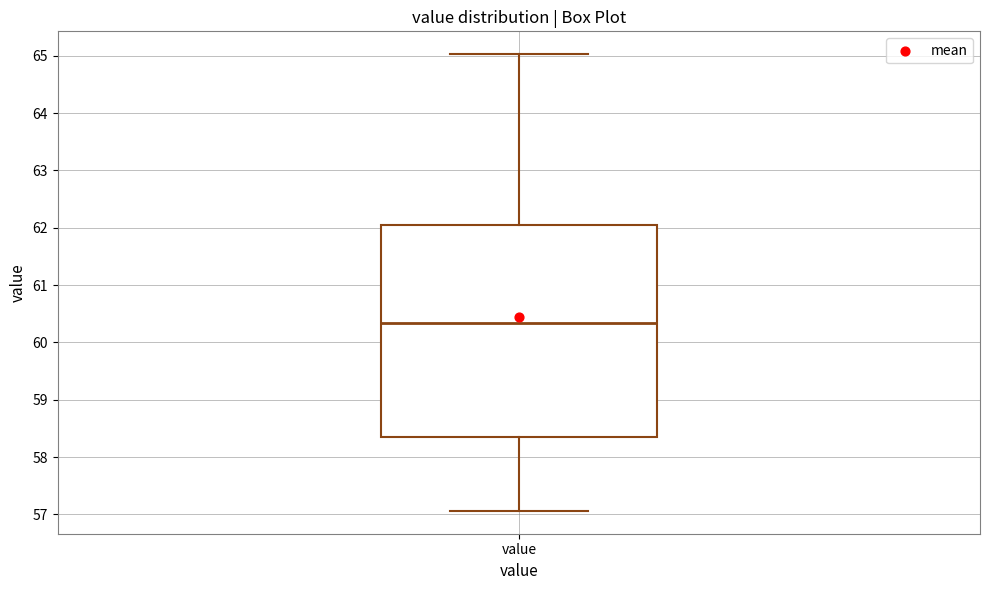

Where is the upper edge of the box for value on the y-axis? The values are not printed on the chart, so give them approximately, as read against the axis.

62.0